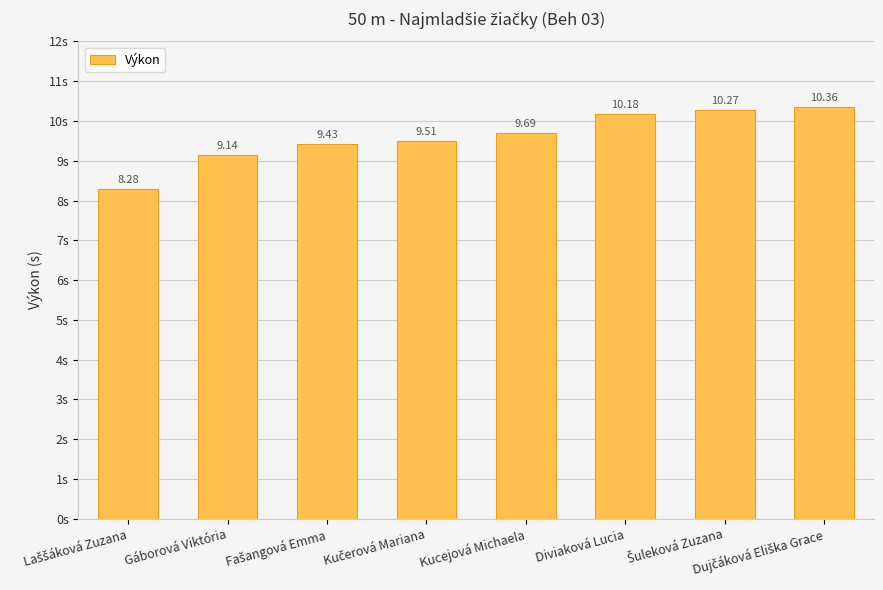

At which label does the data first exceed 9?

Gáborová Viktória